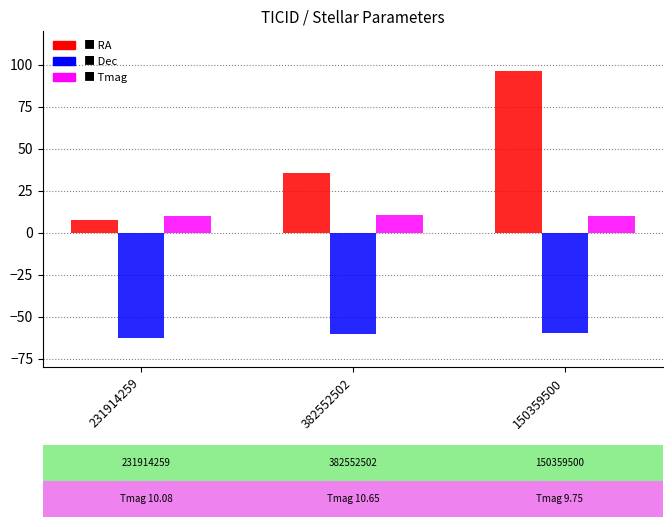

At which category does the chart reach its peak across all series?

150359500